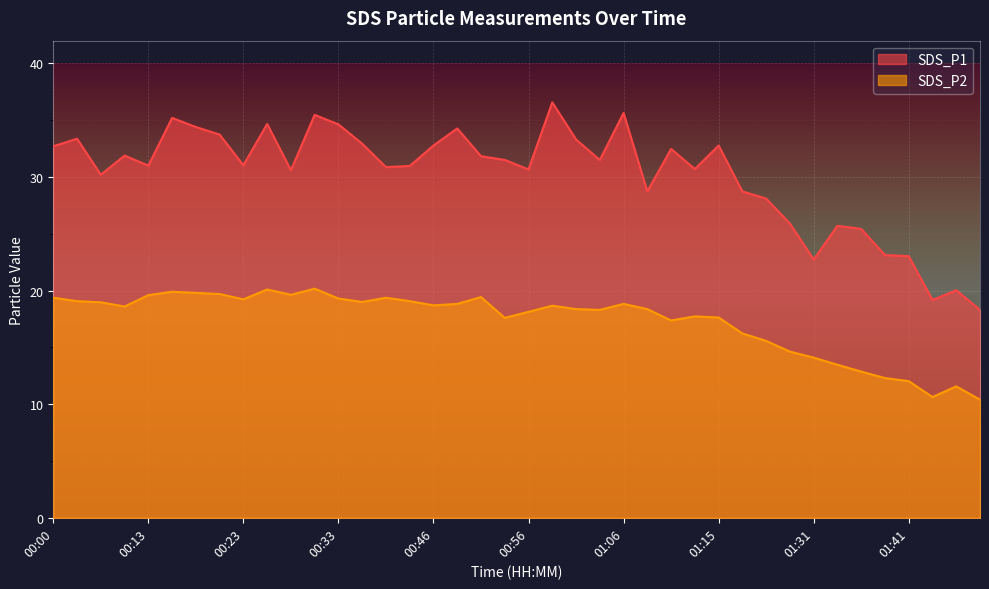

Is the value of SDS_P1 at 00:25 greater than the value of SDS_P2 at 00:13?

Yes